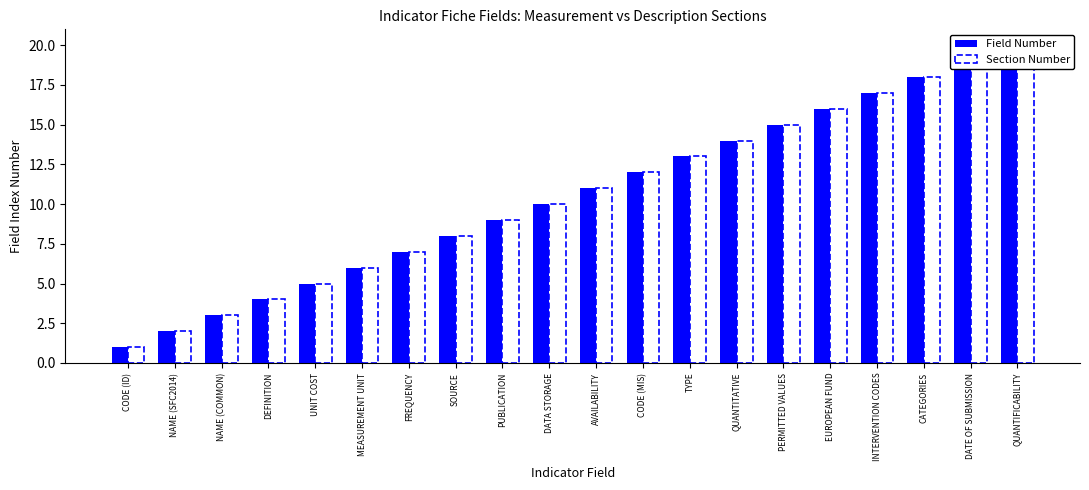

Reading left to right, what are all the values shown in this chart?

Field Number: 1	2	3	4	5	6	7	8	9	10	11	12	13	14	15	16	17	18	19	20
Section Number: 1	2	3	4	5	6	7	8	9	10	11	12	13	14	15	16	17	18	19	20